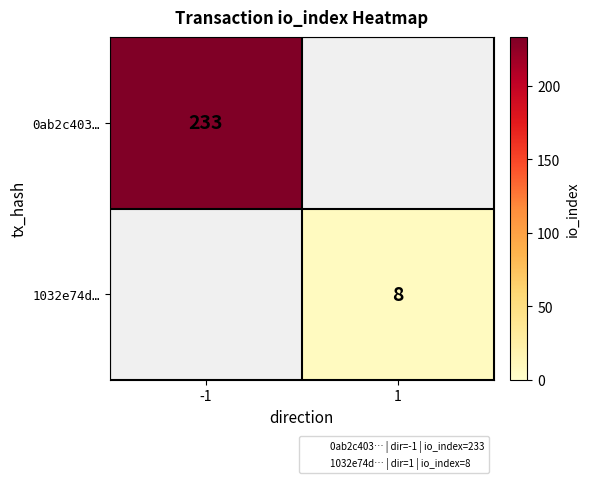

Which category has the highest value across all series?

-1